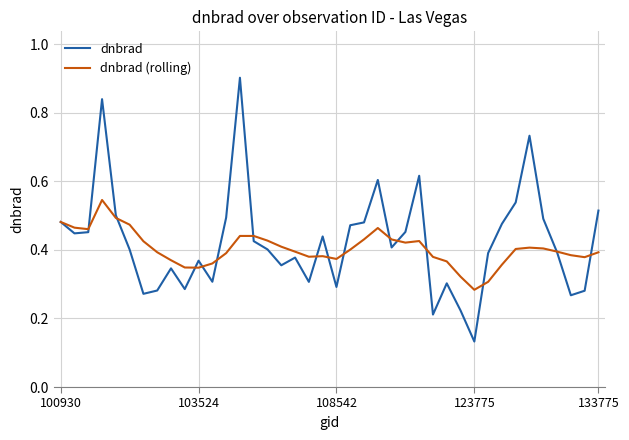

How many lines are shown in the chart?

2